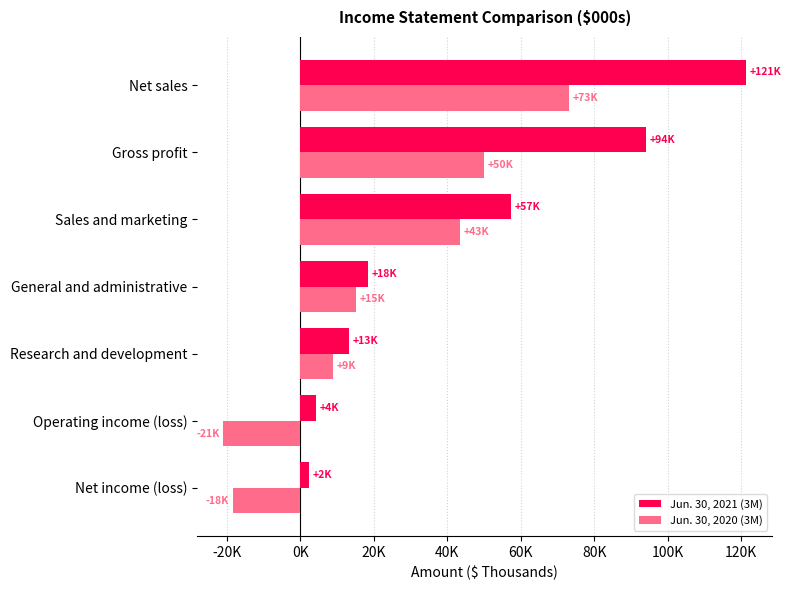

What is the value of the Jun. 30, 2020 (3M) bar at the 2nd from the left?

49969